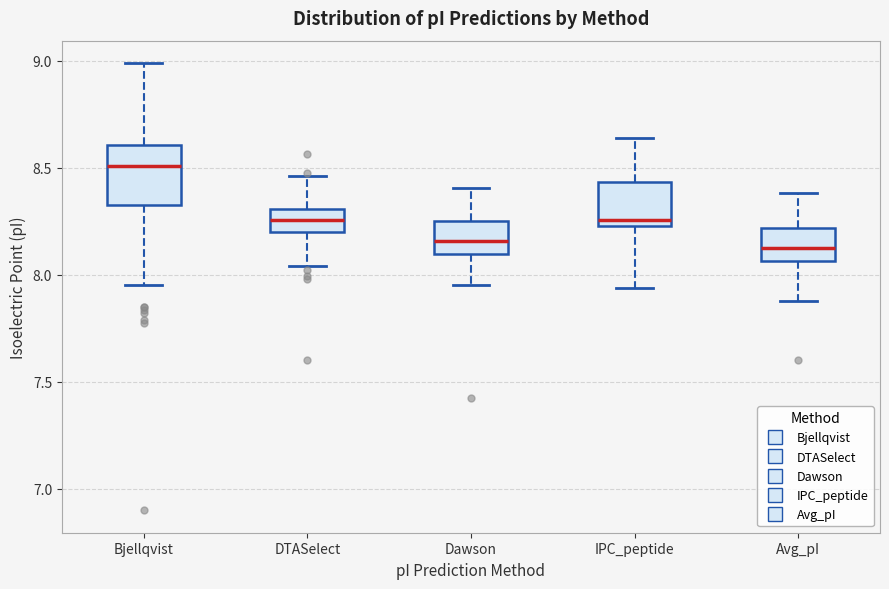

Which box is the tallest, from its lower edge to its upper edge?

Bjellqvist